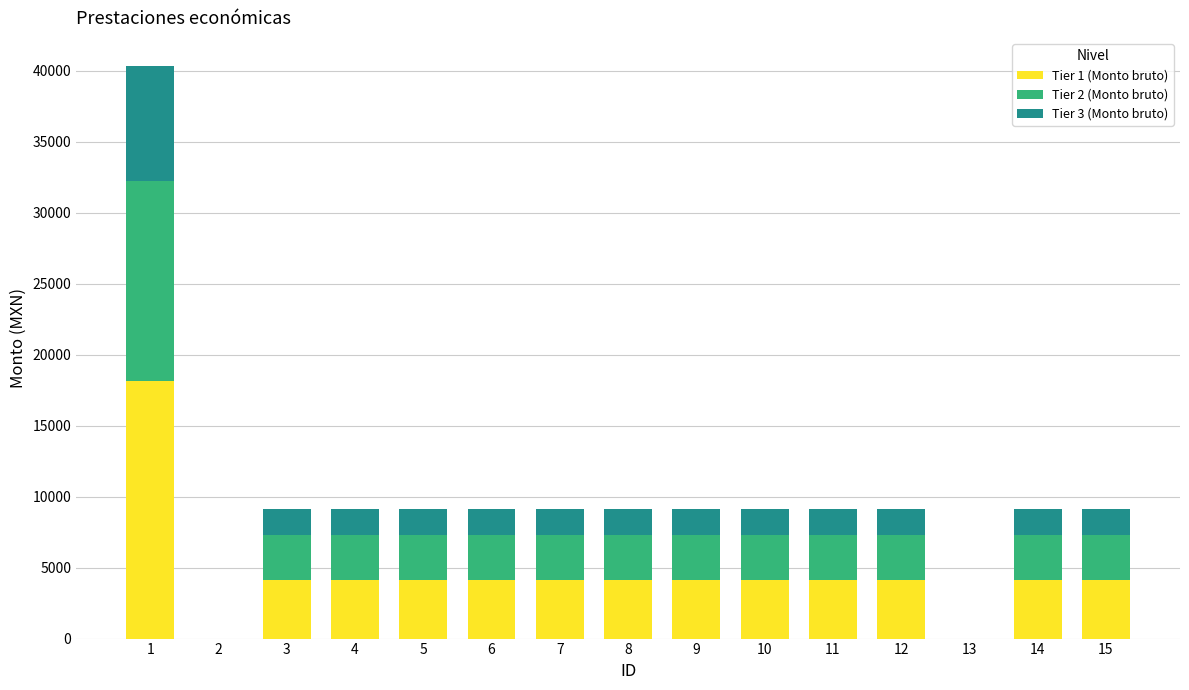

What are all the series names shown in the legend?

Tier 1 (Monto bruto), Tier 2 (Monto bruto), Tier 3 (Monto bruto)